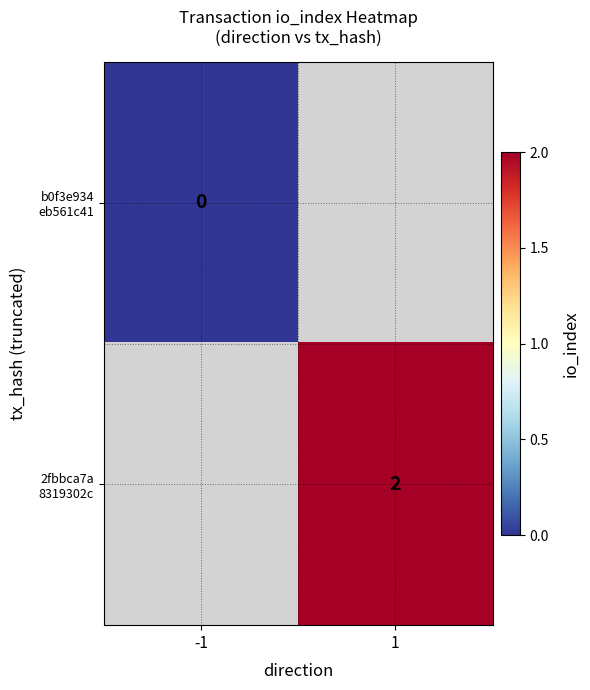

Which series has the widest spread of values?

b0f3e934 eb561c41